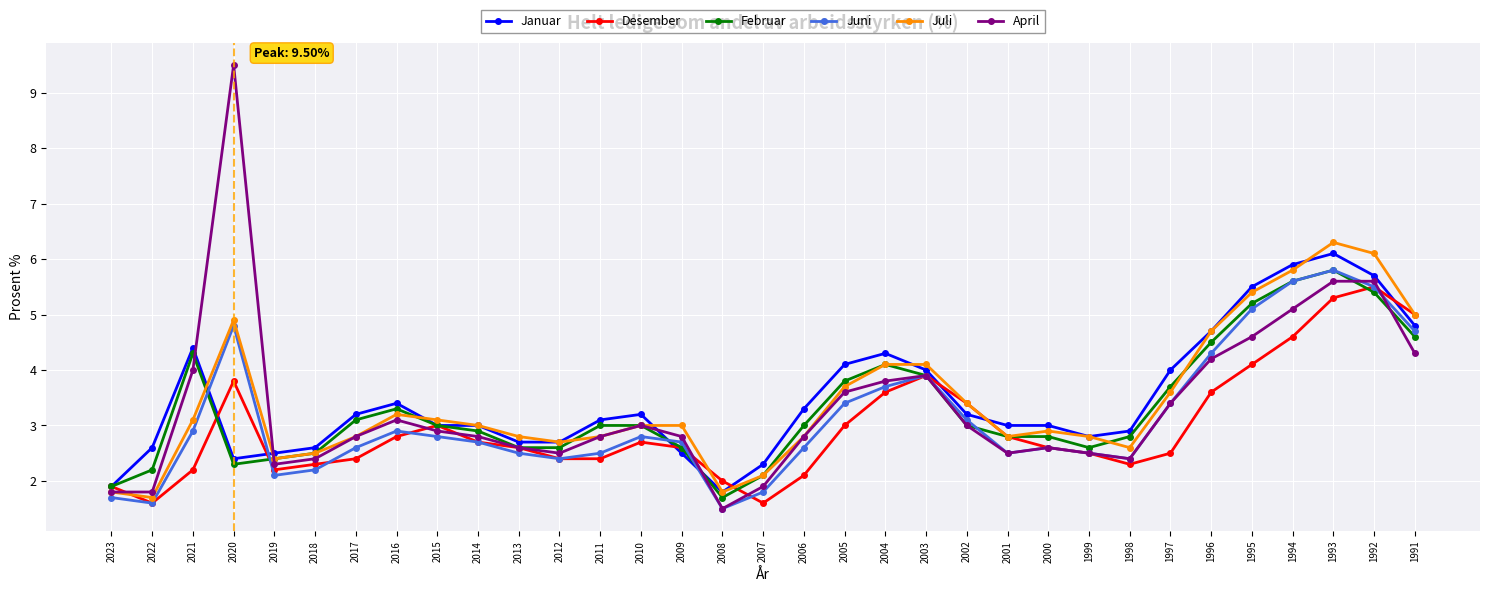

What is the value of the Februar point at the 10th from the left?

2.9